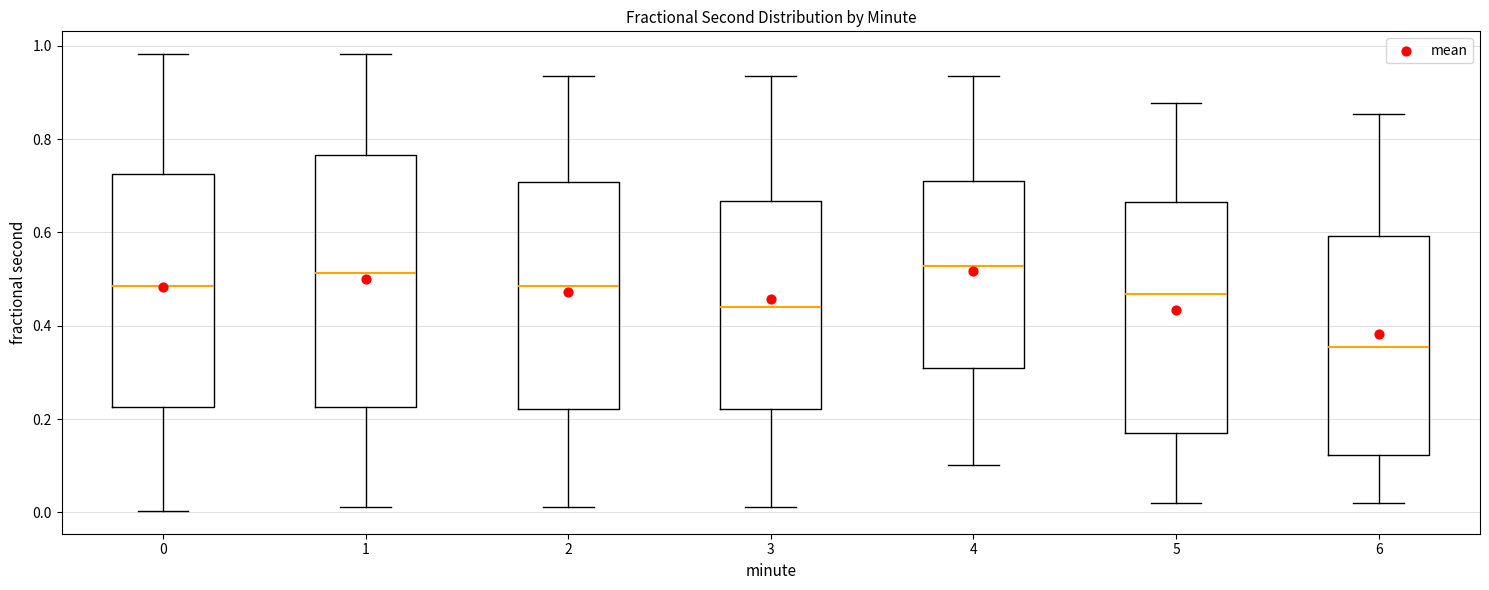

Reading left to right, transcribe this box plot: for each box, give where its median line is, the range the box spans, and where its two whiskers end, as read against the y-axis. The values are not printed on the chart, so give them approximately, as read against the axis.

0: median 0.48, box 0.22 to 0.72, whiskers 0.00 to 0.98
1: median 0.52, box 0.22 to 0.76, whiskers 0.02 to 0.98
2: median 0.48, box 0.22 to 0.70, whiskers 0.02 to 0.94
3: median 0.44, box 0.22 to 0.66, whiskers 0.02 to 0.94
4: median 0.52, box 0.30 to 0.72, whiskers 0.10 to 0.94
5: median 0.46, box 0.18 to 0.66, whiskers 0.02 to 0.88
6: median 0.36, box 0.12 to 0.60, whiskers 0.02 to 0.86